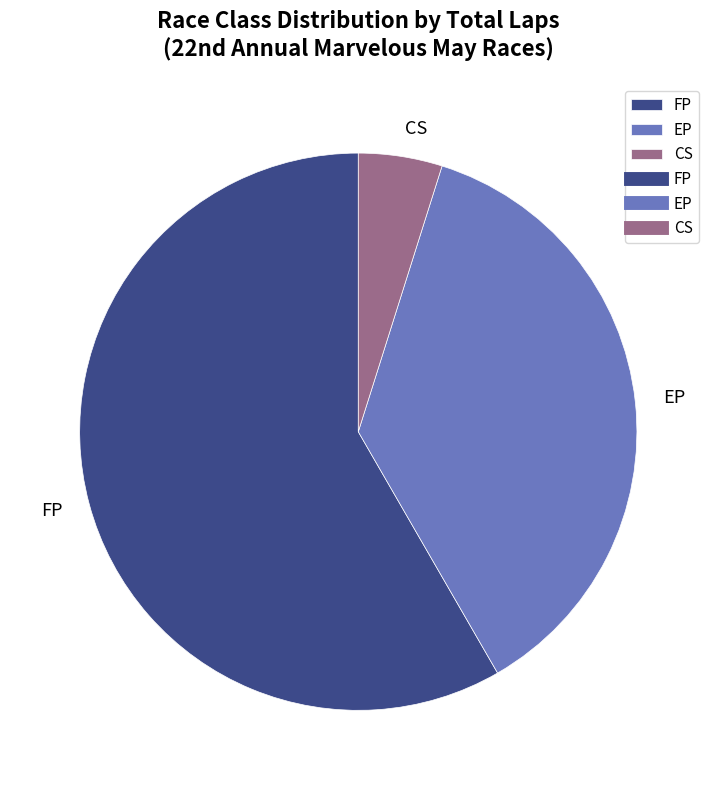

Does FP represent more than half of the total?

Yes